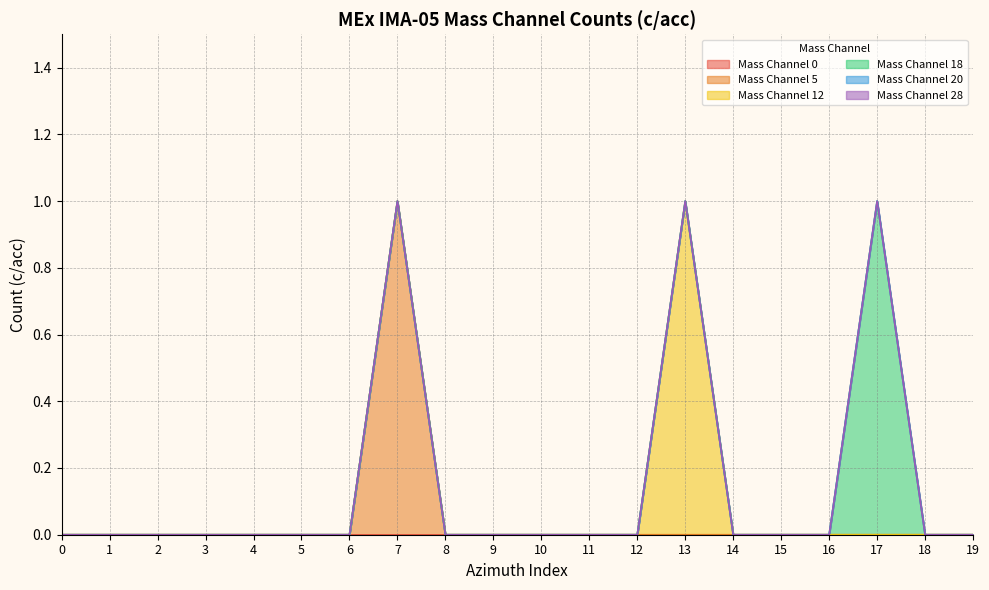

Does the chart display data point markers on the line(s)?

No